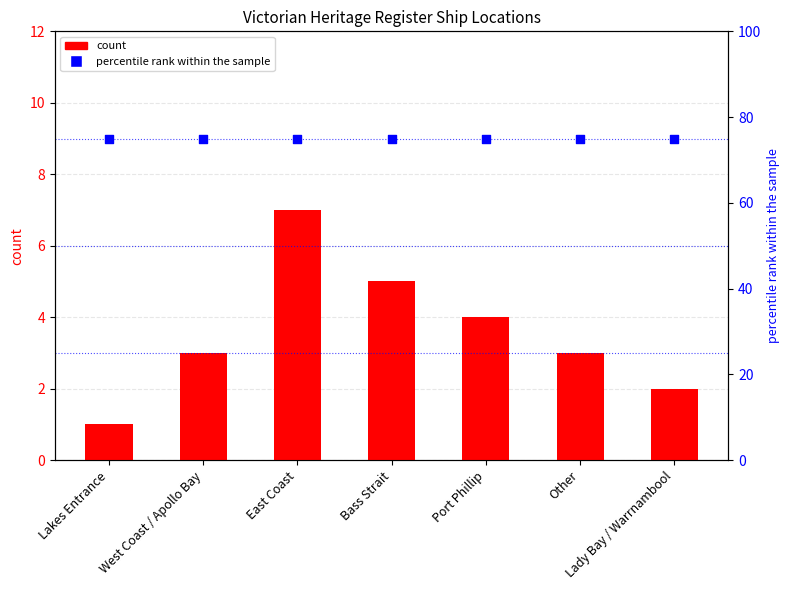

Which series reaches the minimum Y coordinate?

count